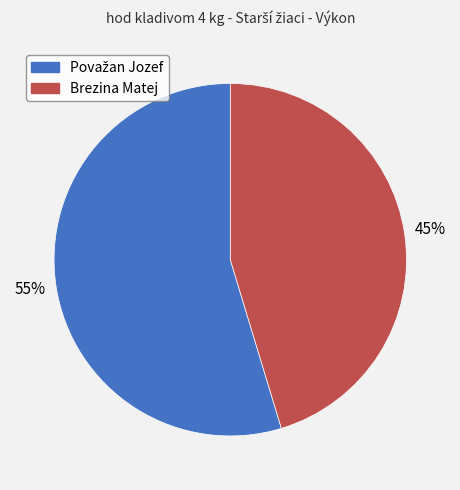

How many slices are in this pie chart?

2